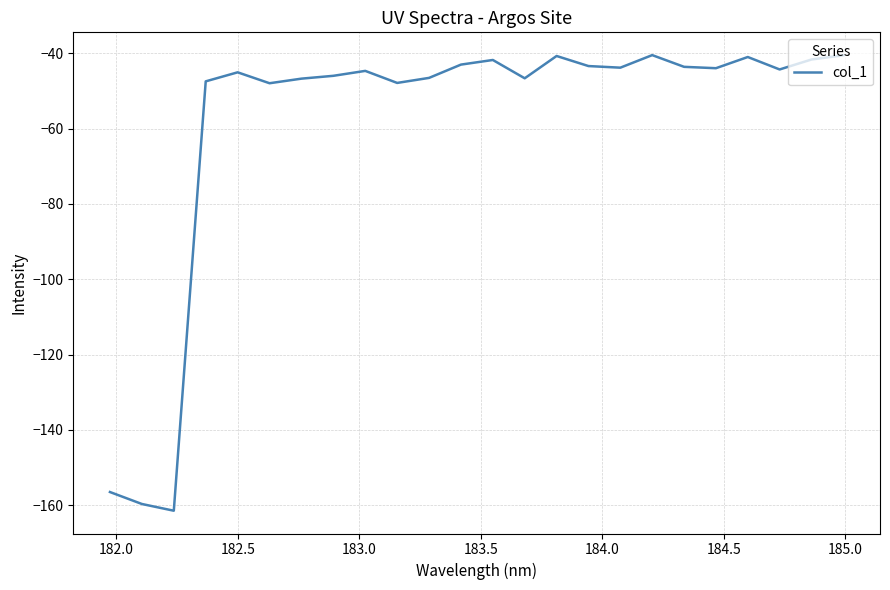

What is the maximum value shown in the chart?

-40.5